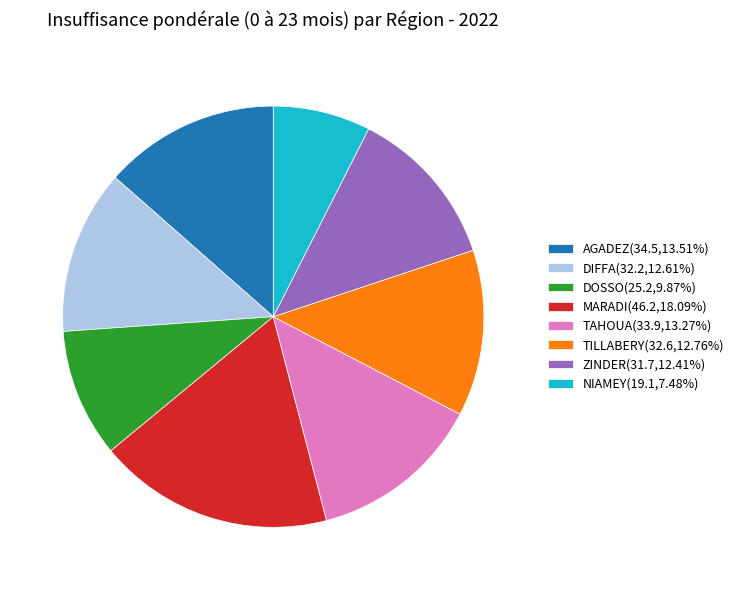

Does any single category account for the majority?

No